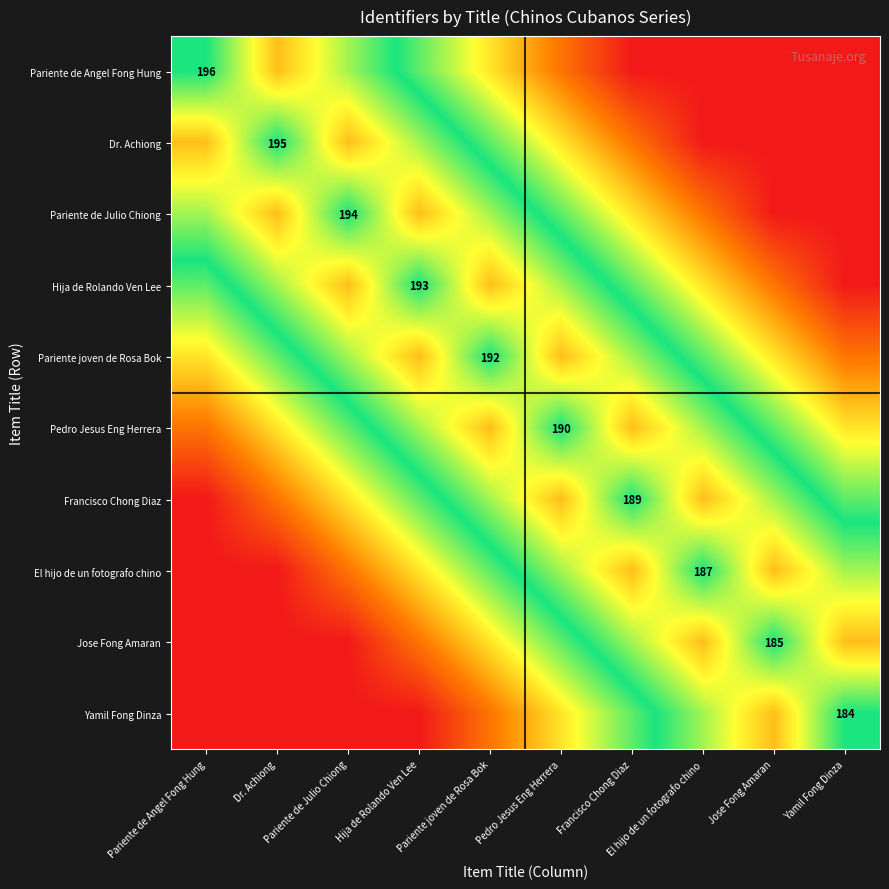

Which series has the largest total across all categories?

Pariente de Angel Fong Hung